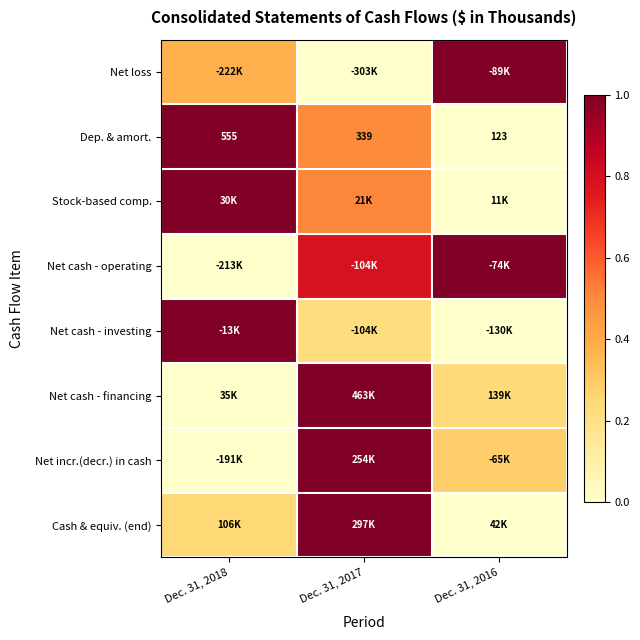

At which label does Net cash - operating reach its peak?

Dec. 31, 2016